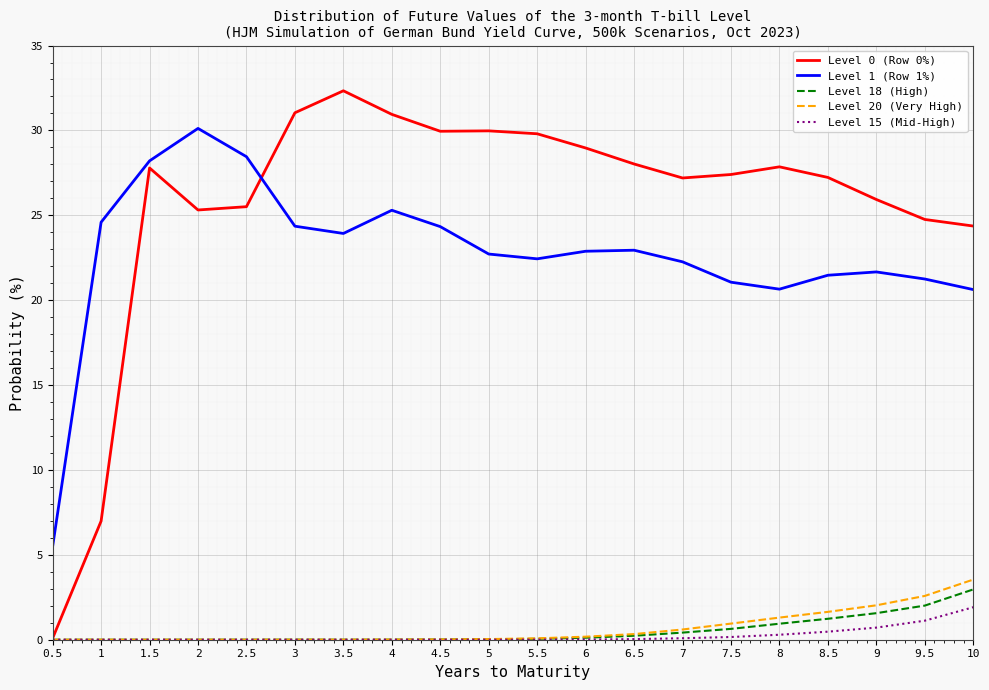

Which label corresponds to the largest value in the chart?

3.5